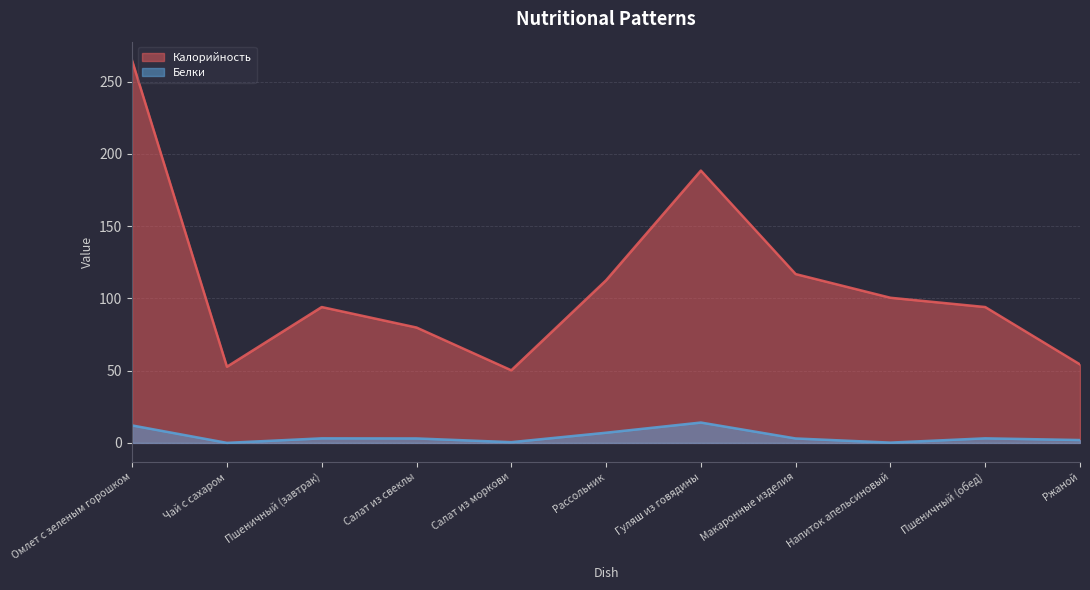

Which series has the widest spread of values?

Калорийность